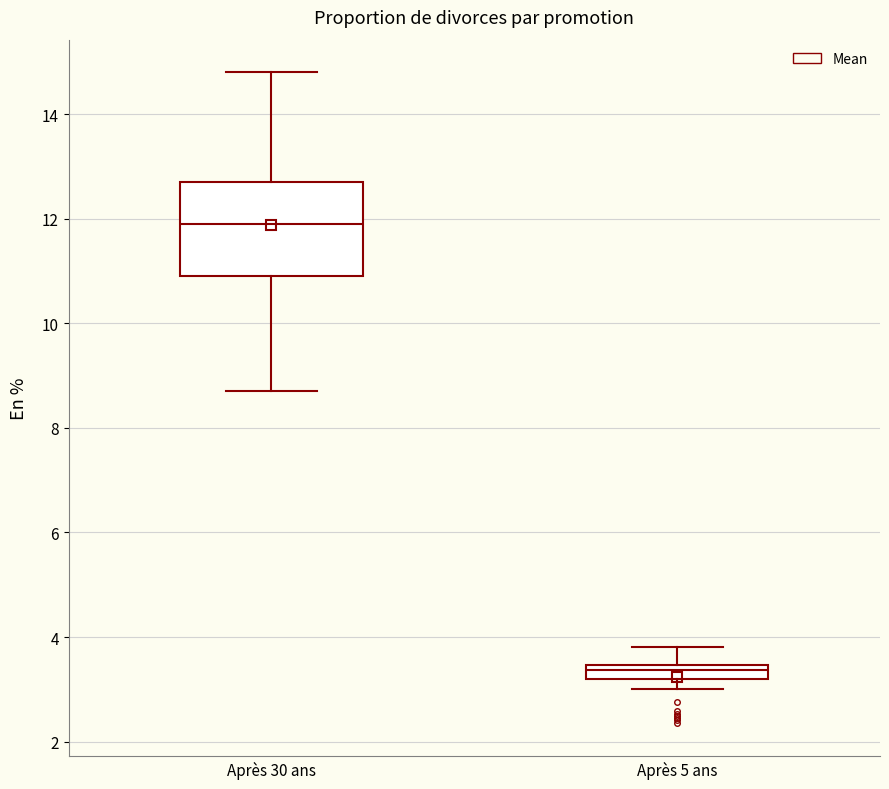

Where does the lower whisker of the box for Après 30 ans end on the y-axis? The values are not printed on the chart, so give them approximately, as read against the axis.

8.8